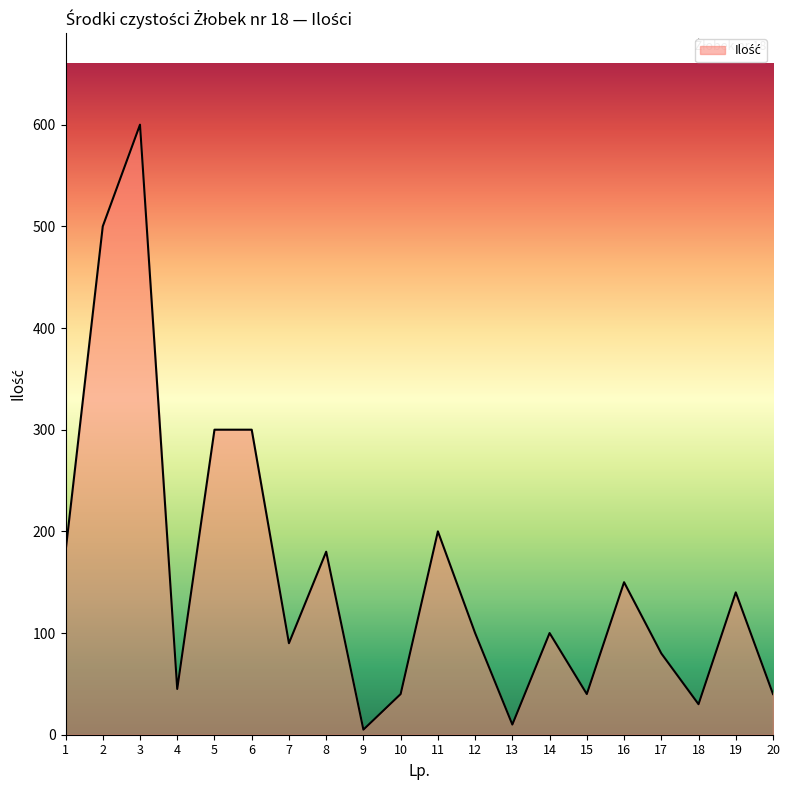

Which category has the highest value across all series?

3